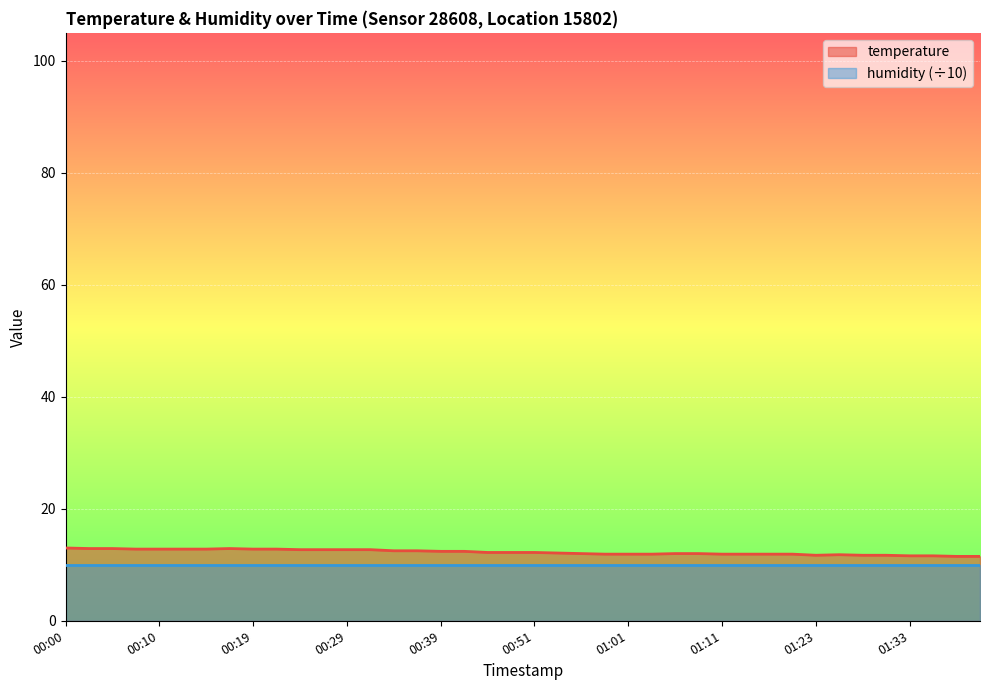

What is the label of the 4th point from the right?

01:33